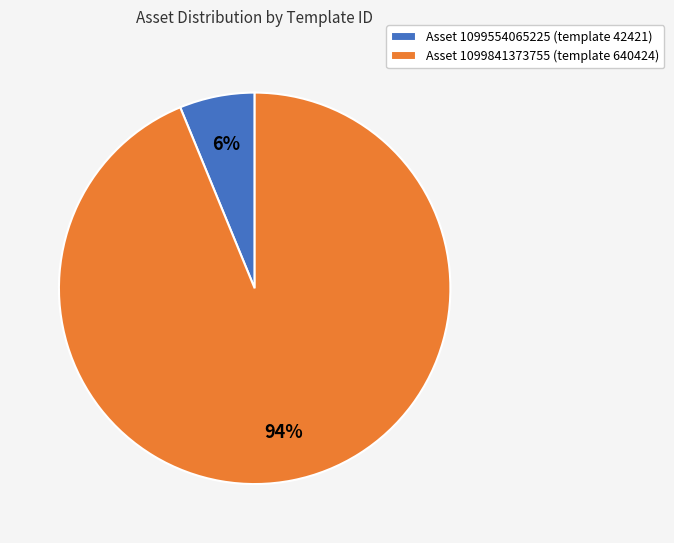

How many segments does this pie chart have?

2